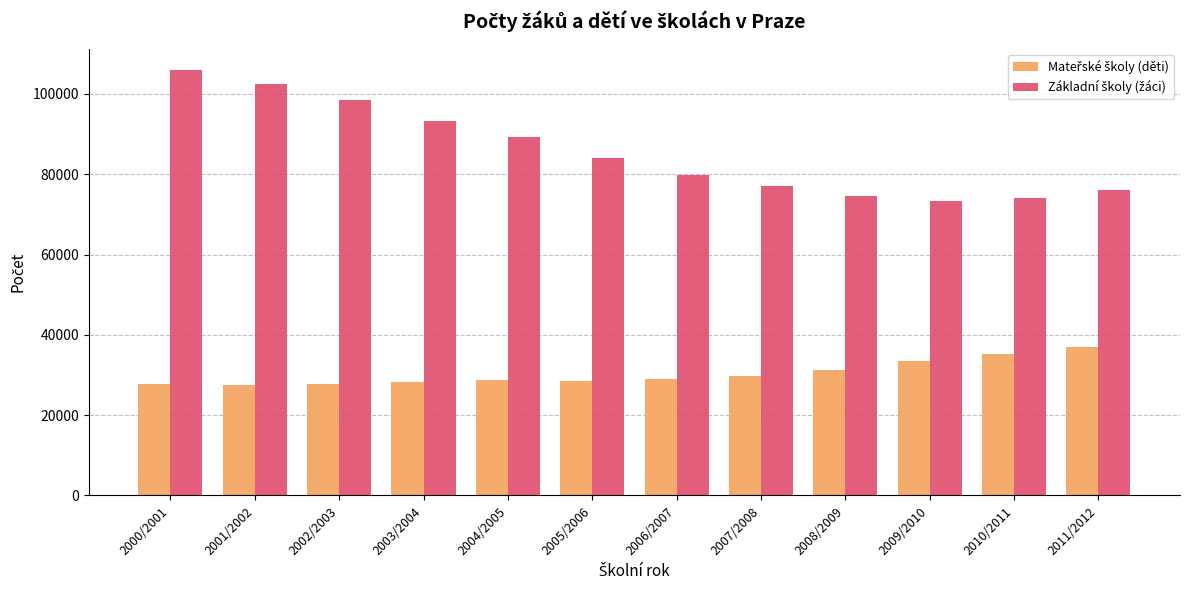

What is the total value across all series at 2011/2012?

113267